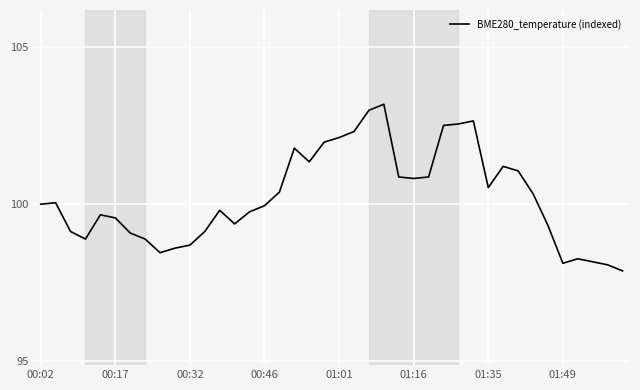

What is the maximum value shown in the chart?

103.2